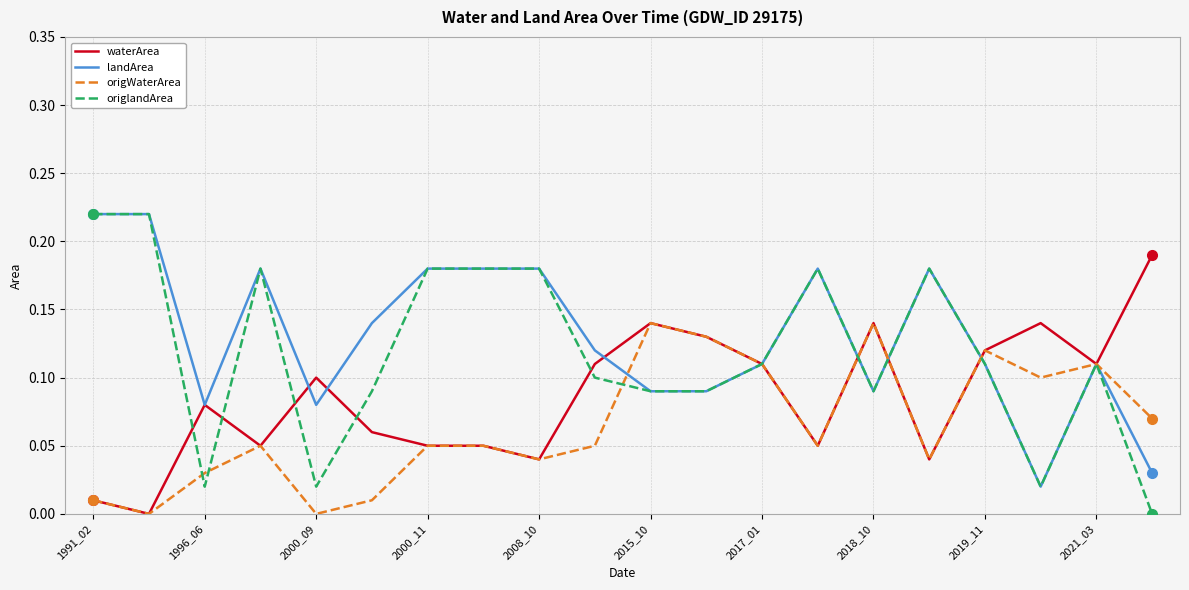

Which series has the widest spread of values?

origlandArea